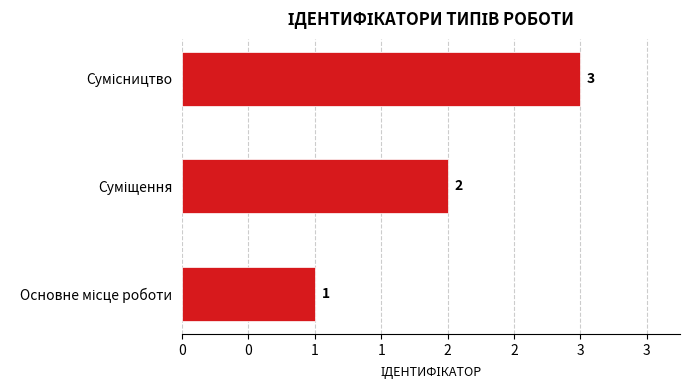

Are the bars horizontal?

Yes